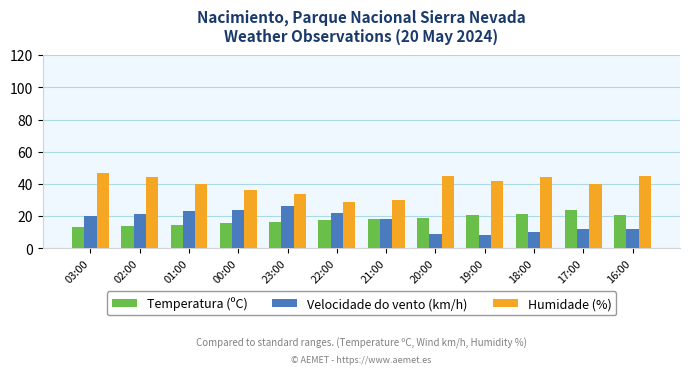

Is it true that Temperatura (ºC) equals 10.9 at 18:00?

False